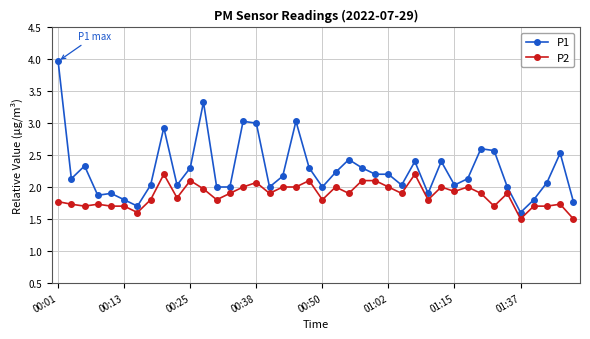

Rank the series by their maximum value, from lowest to highest.

P2, P1